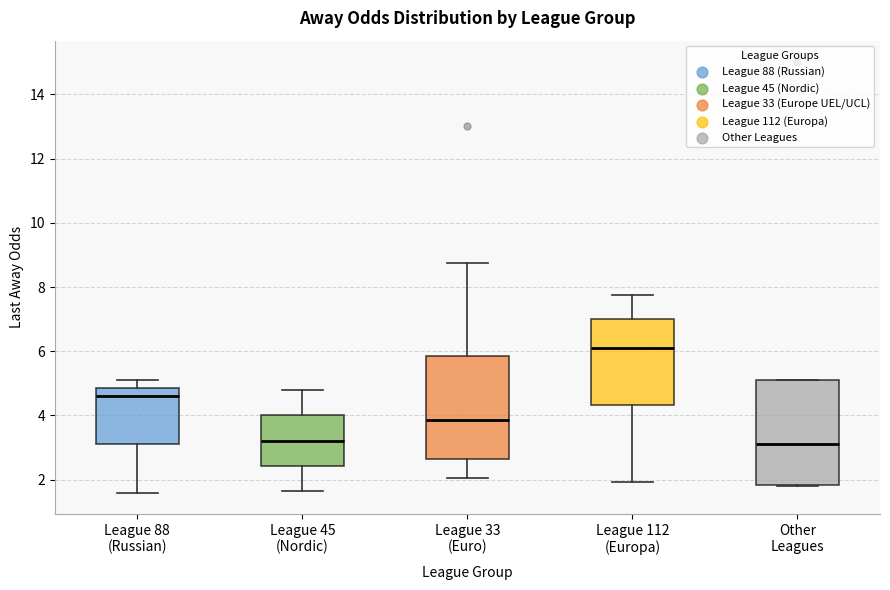

Which box's median line is the highest?

League 112 (Europa)